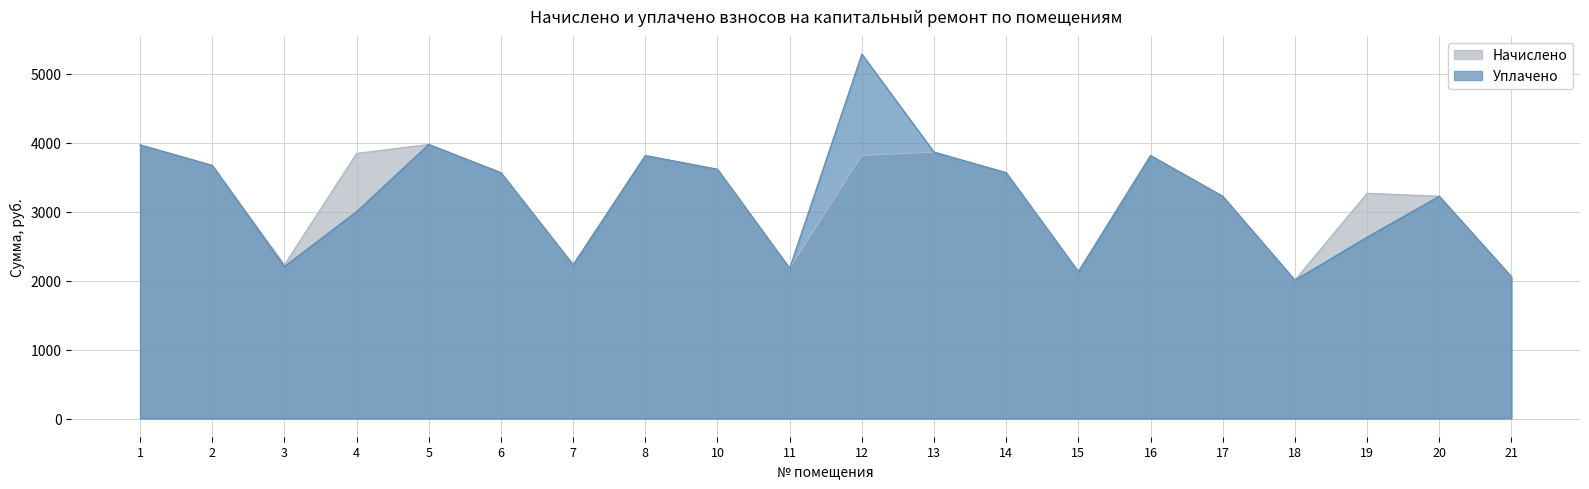

Which category has the lowest value in the Уплачено series?

18